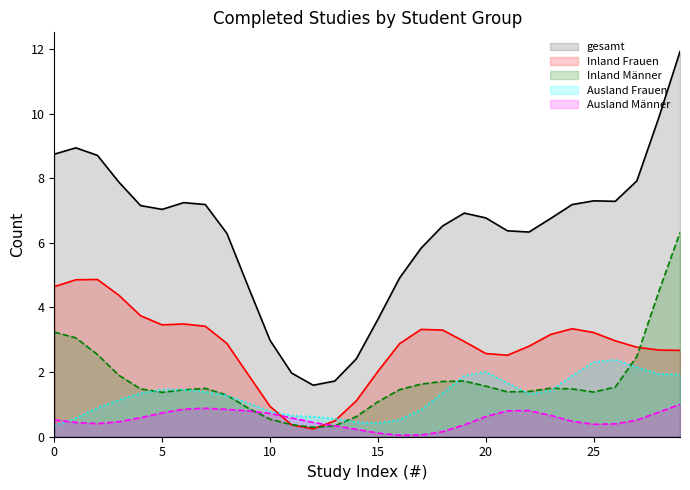

Rank the series by their maximum value, from lowest to highest.

Ausland Männer, Ausland Frauen, Inland Frauen, Inland Männer, gesamt